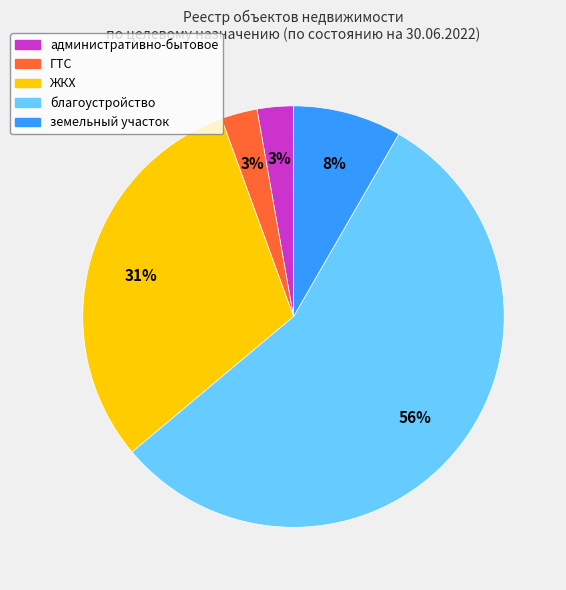

Which category has the biggest portion of the pie?

благоустройство